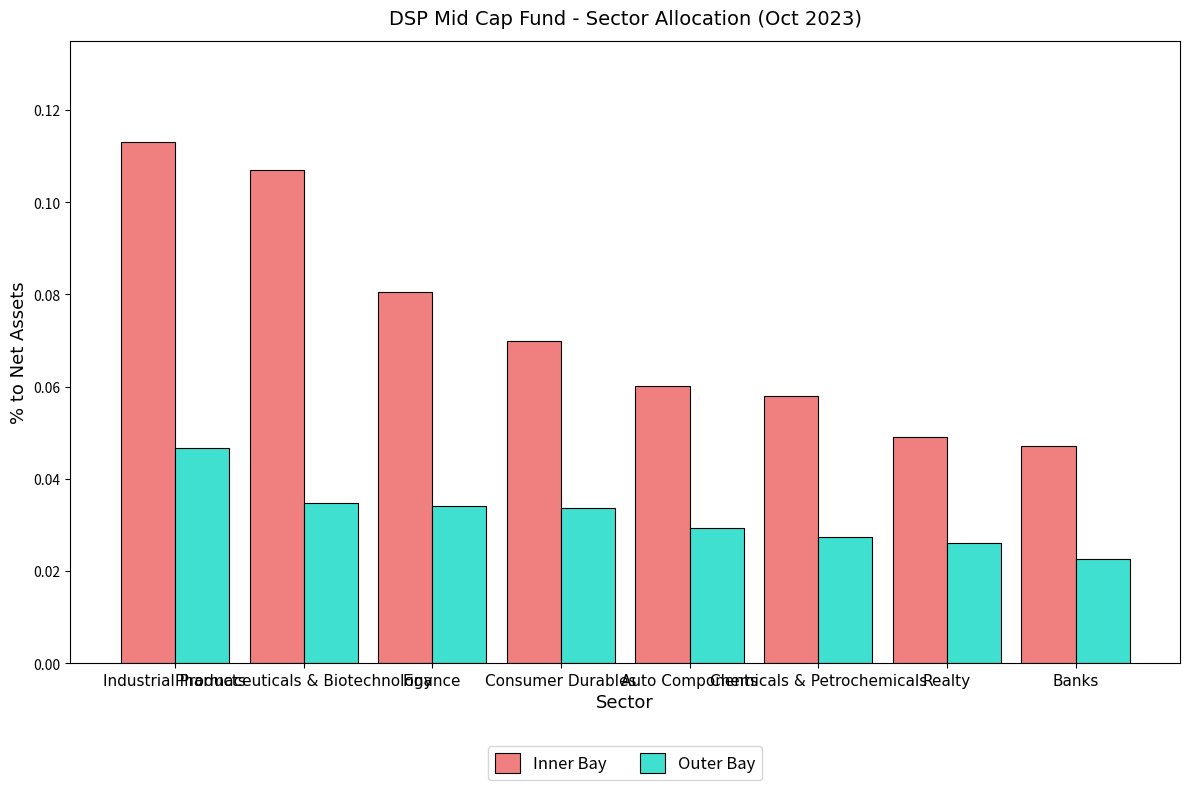

What is the sum of all Inner Bay values?

0.6